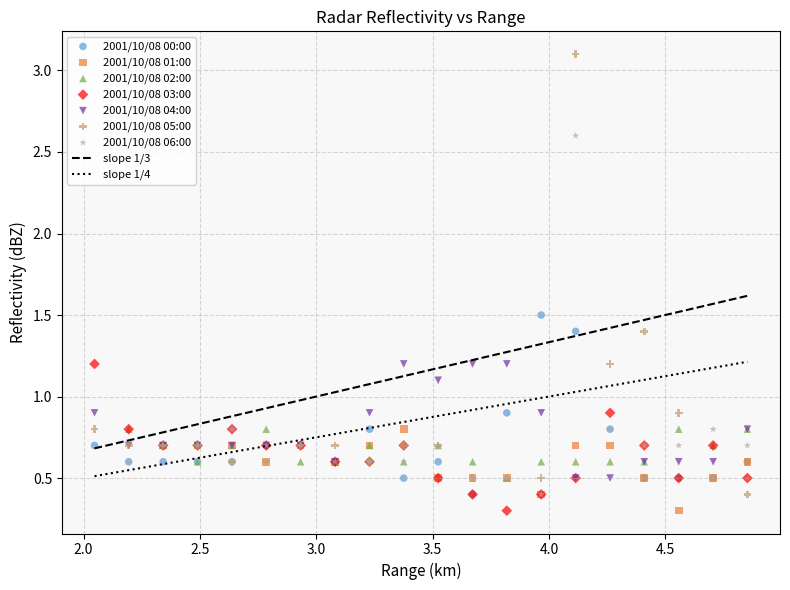

Which series reaches the maximum Y coordinate?

2001/10/08 05:00